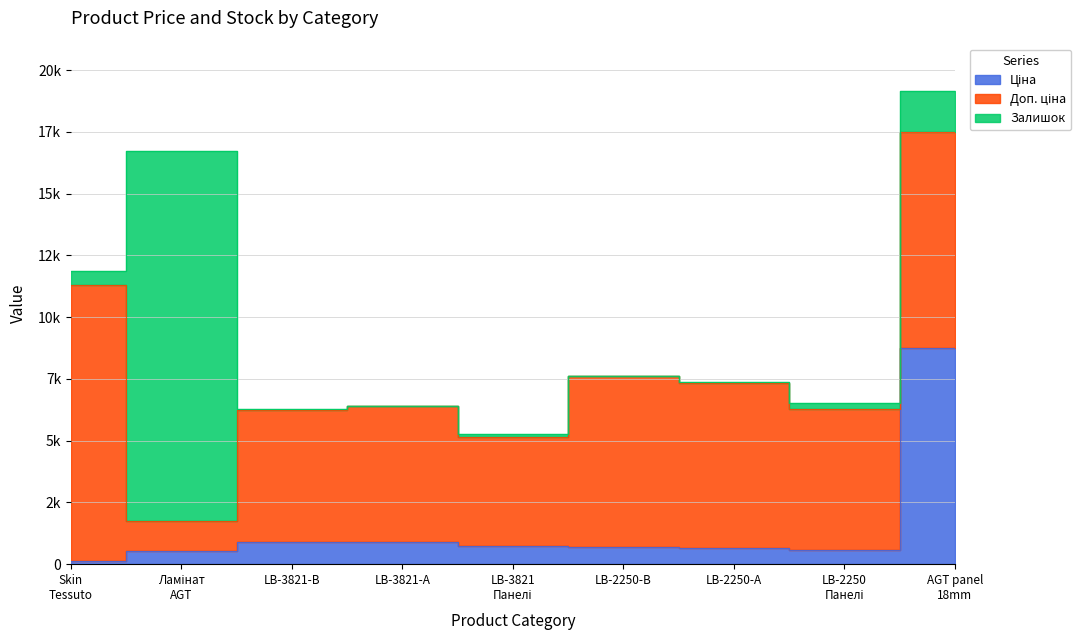

What is the highest value of the Залишок series?

14969.0